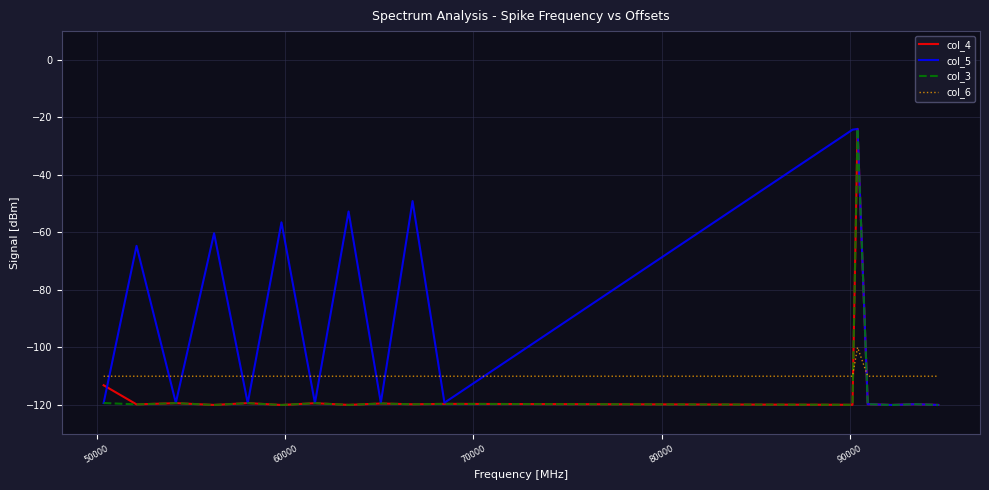

How many times do col_3 and col_6 cross each other?

2